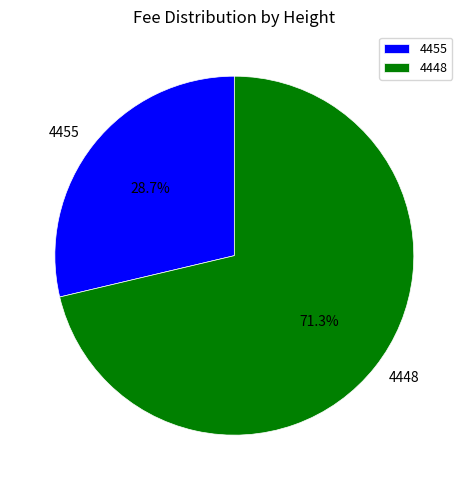

Is the sum of 4448 and 4455 greater than half?

Yes